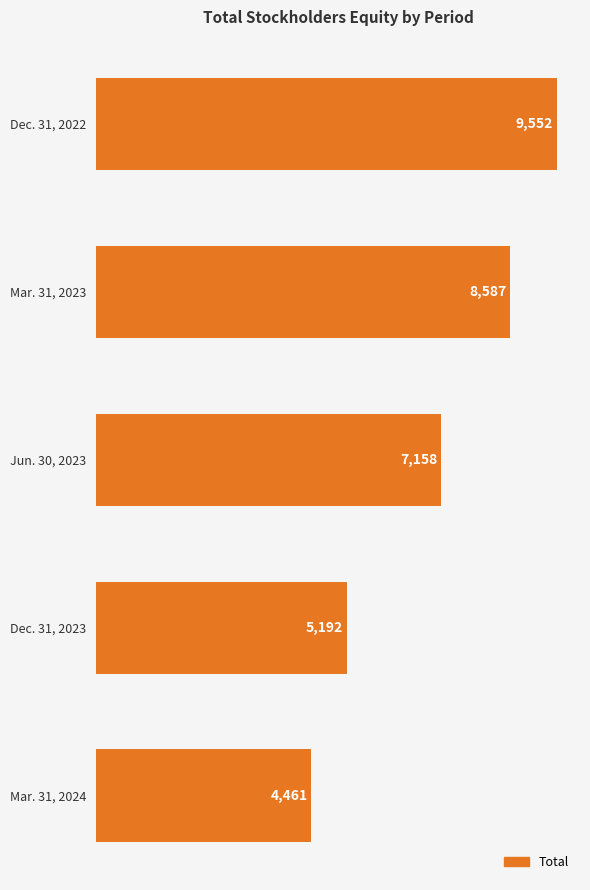

What is the average value?

6990